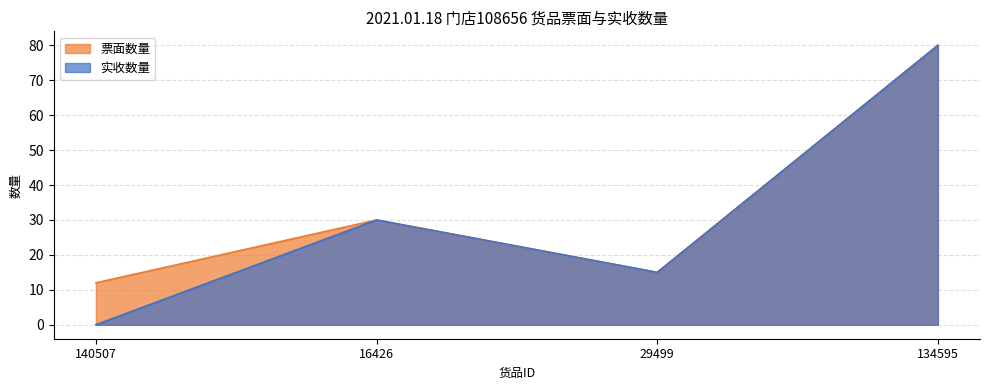

Which has a higher value, 16426 or 134595?

134595